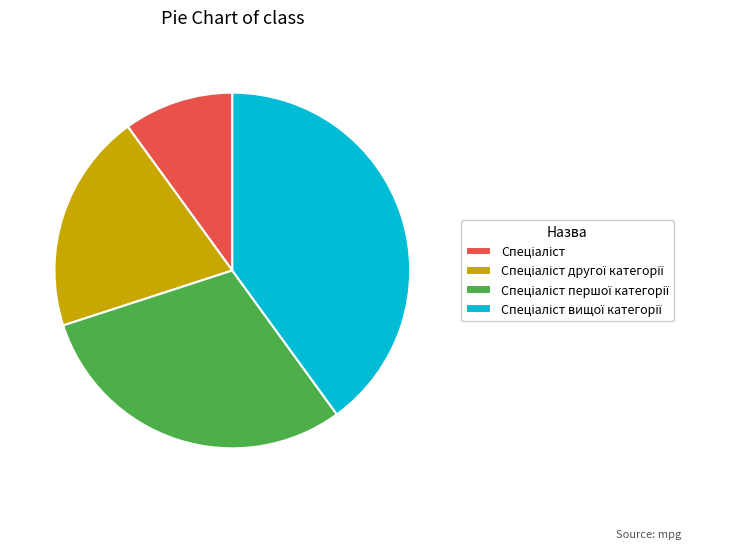

Is there any slice that represents more than half of the pie?

No